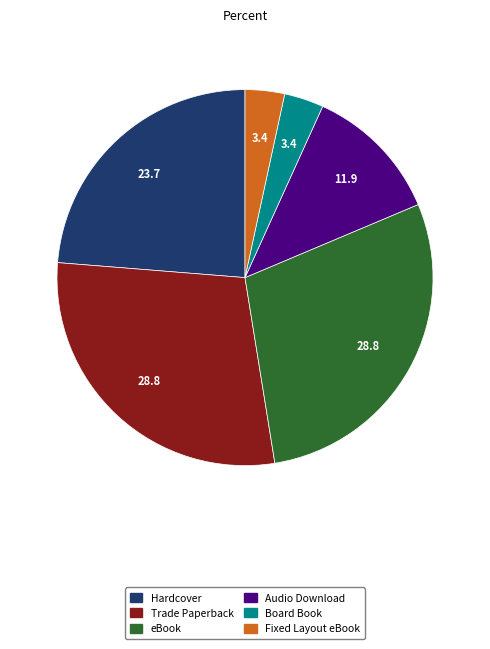

Is the sum of Fixed Layout eBook and Board Book greater than half?

No